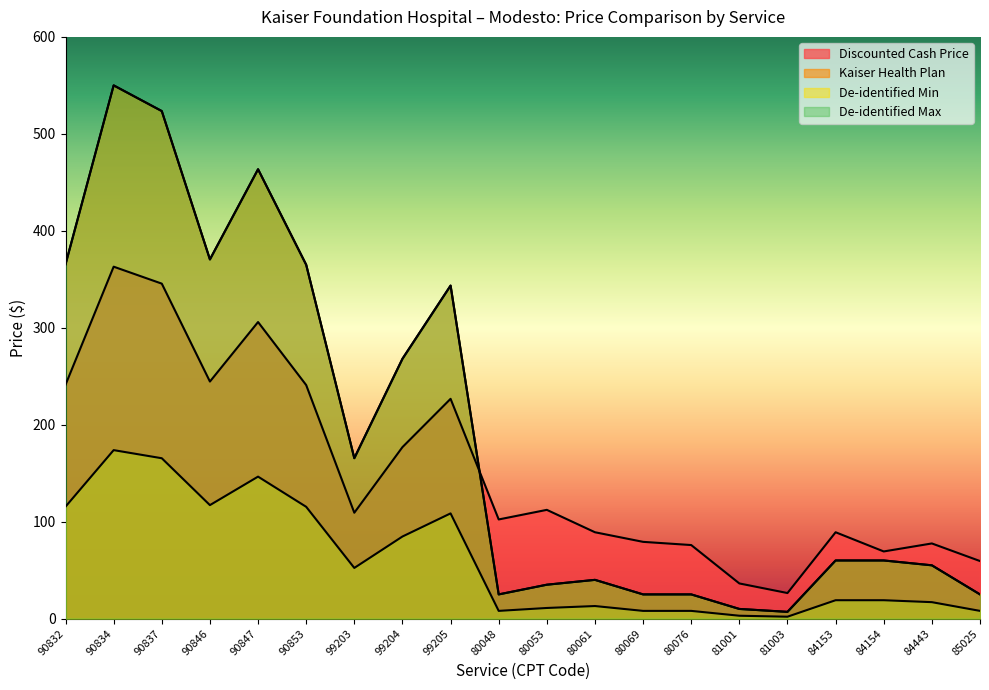

Which series has the widest spread of values?

Kaiser Health Plan